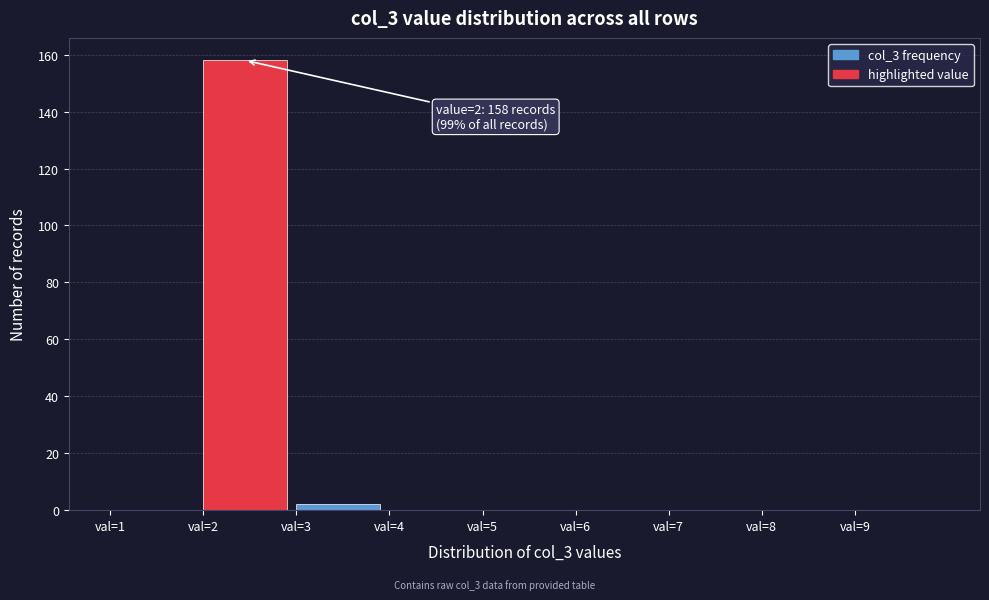

Which range on the x-axis has the tallest bar?

2 to 3